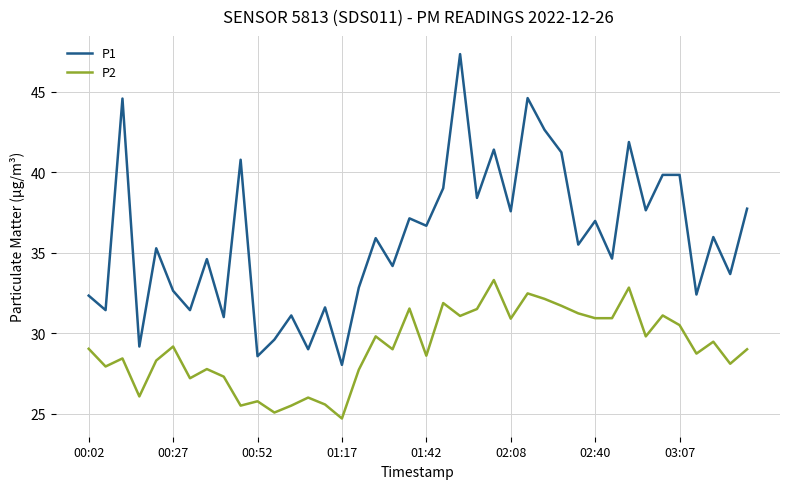

What is the difference between the maximum and minimum values in the P1 series?

19.3